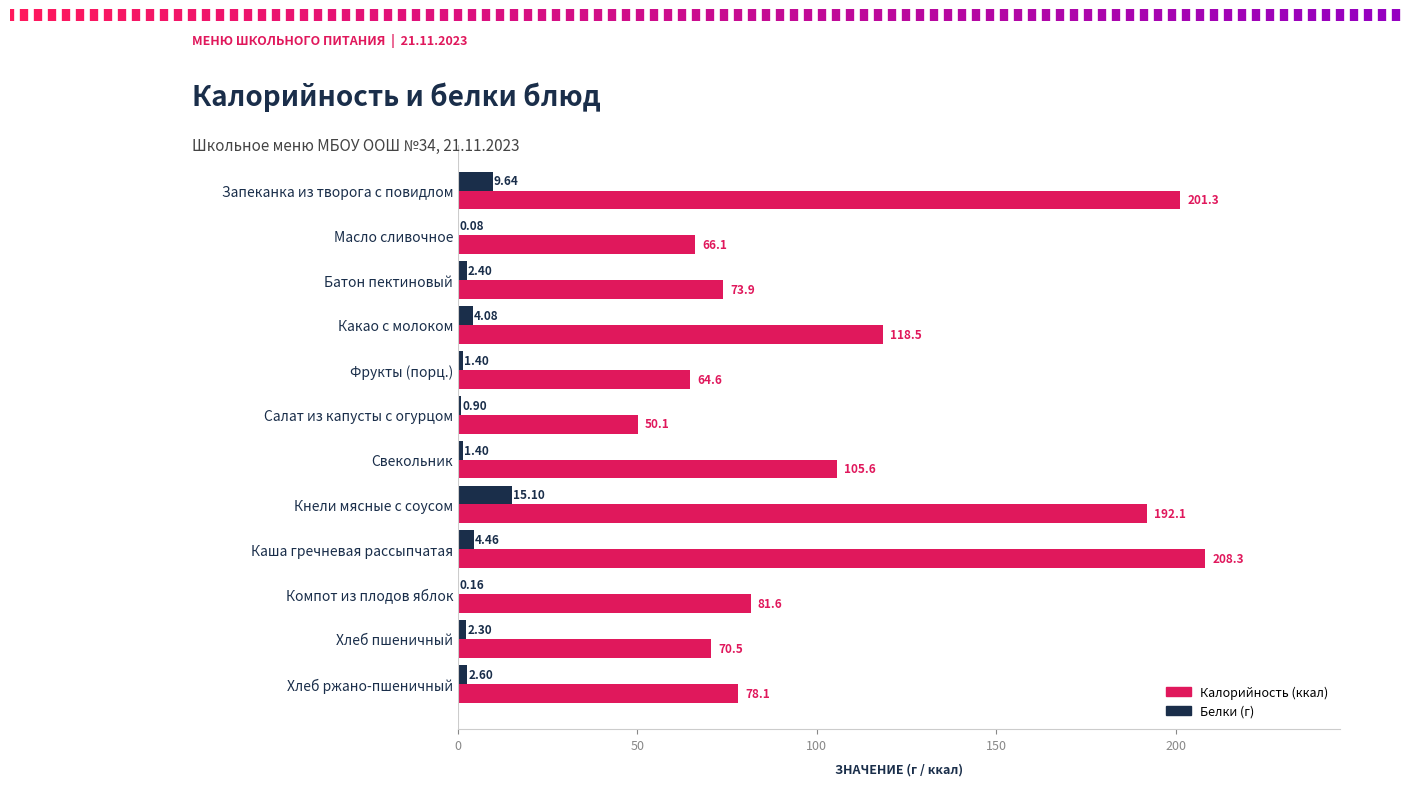

Which label corresponds to the largest value in the chart?

Каша гречневая рассыпчатая